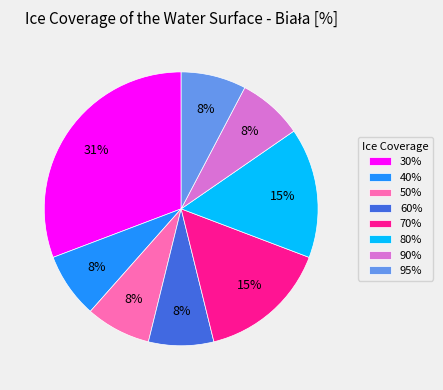

Does any single category account for the majority?

No